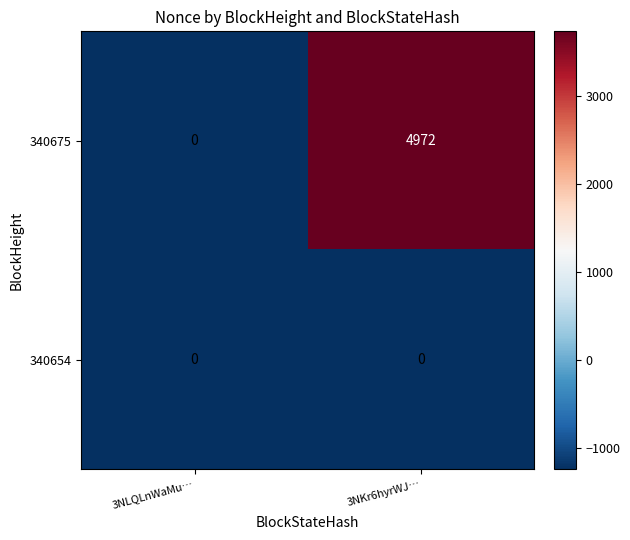

Reading right to left, extract all data points from this chart.

340675: 4972	0
340654: 0	0